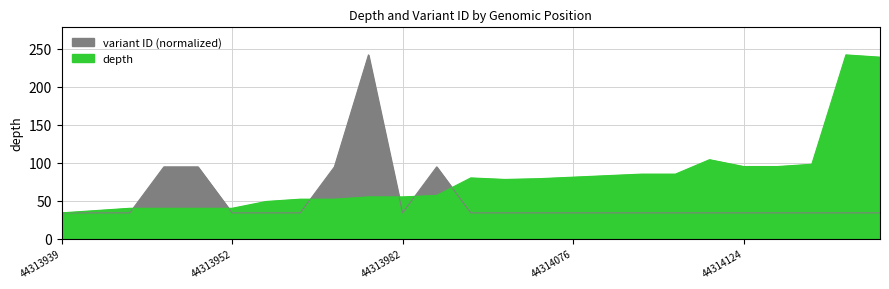

Between 44314081 and 44313939, which is larger?

44314081